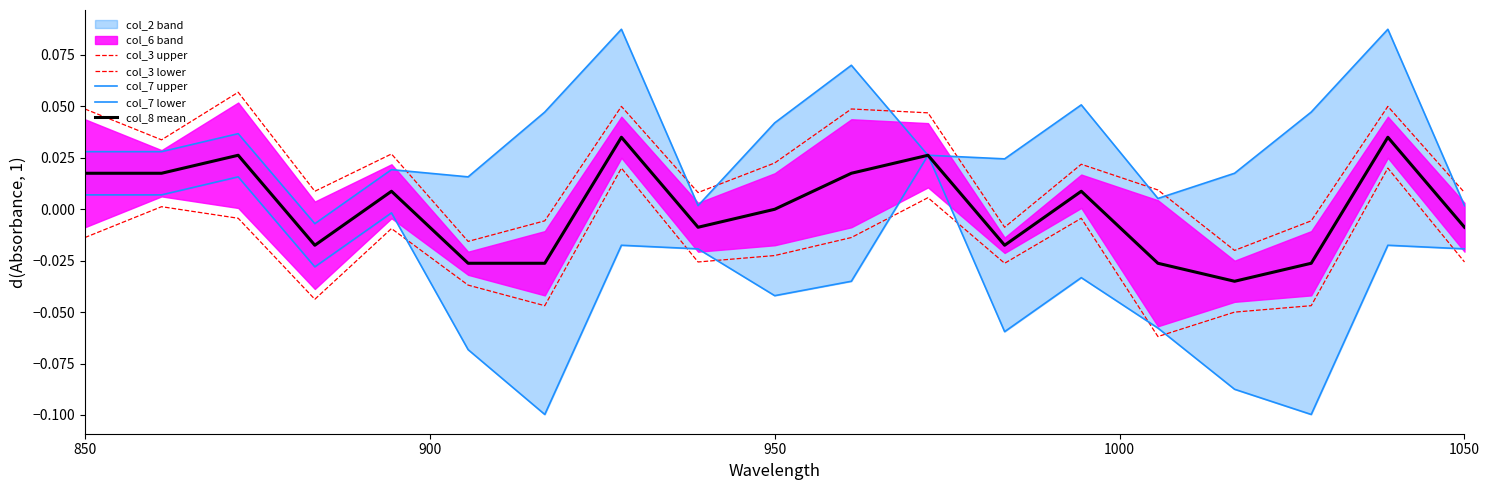

The col_3 lower series shows -0.0 at 8. True or false?

False